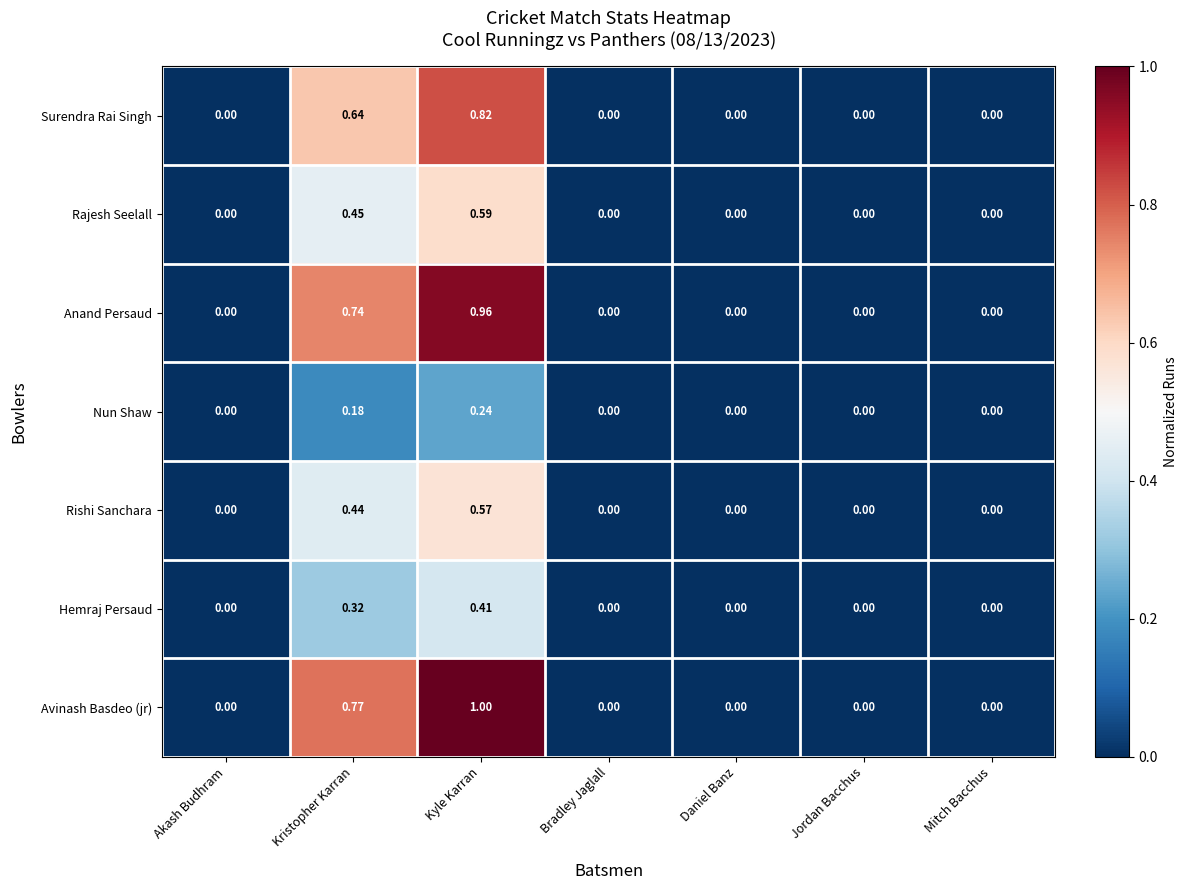

How many distinct data groups are displayed?

7